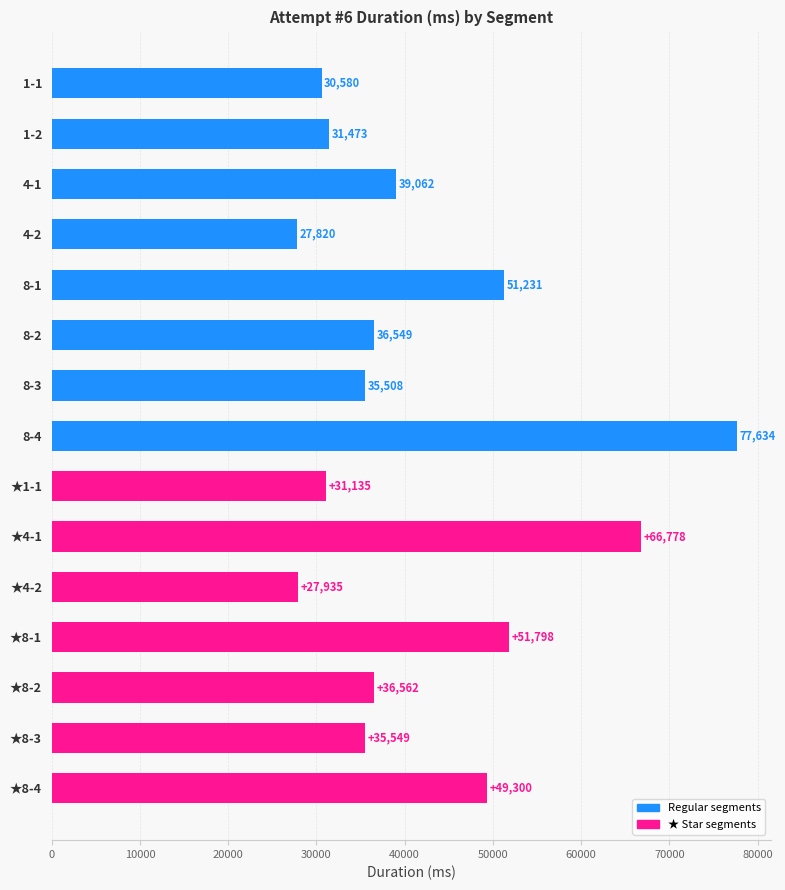

Reading bottom to top, extract all data points from this chart.

49300	35549	36562	51798	27935	66778	31135	77634	35508	36549	51231	27820	39062	31473	30580